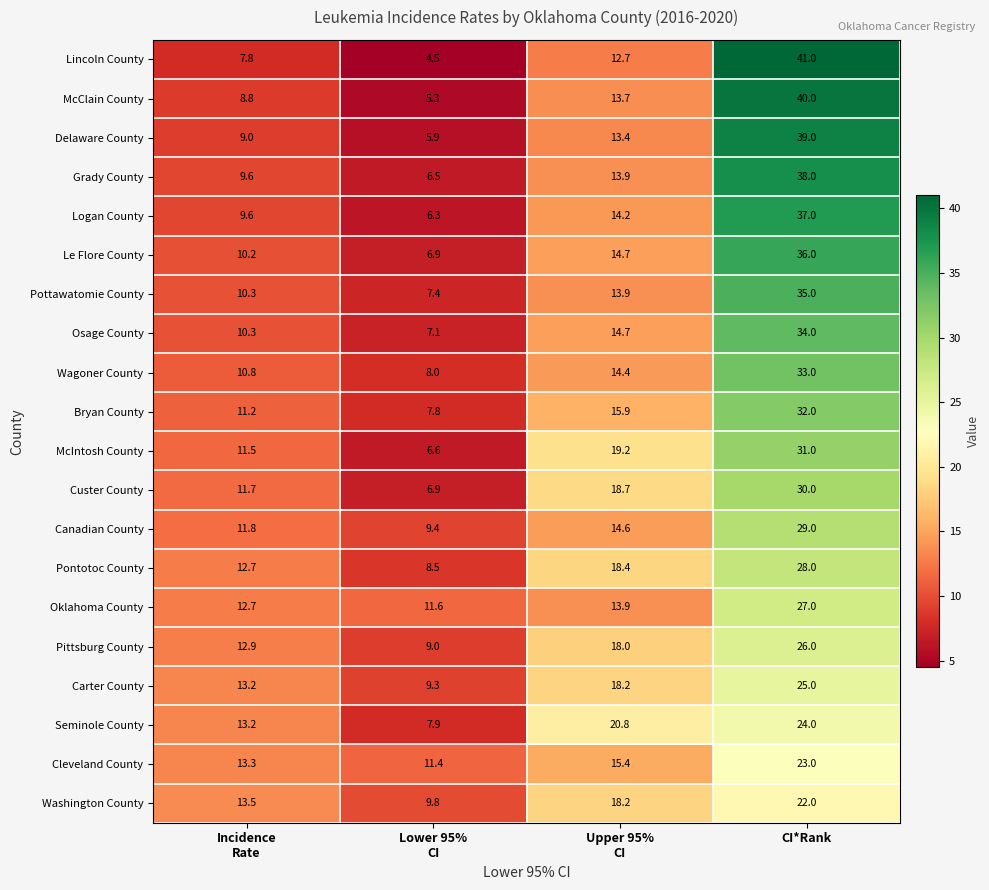

What is the spread (max minus min) of values at CI*Rank?

19.0